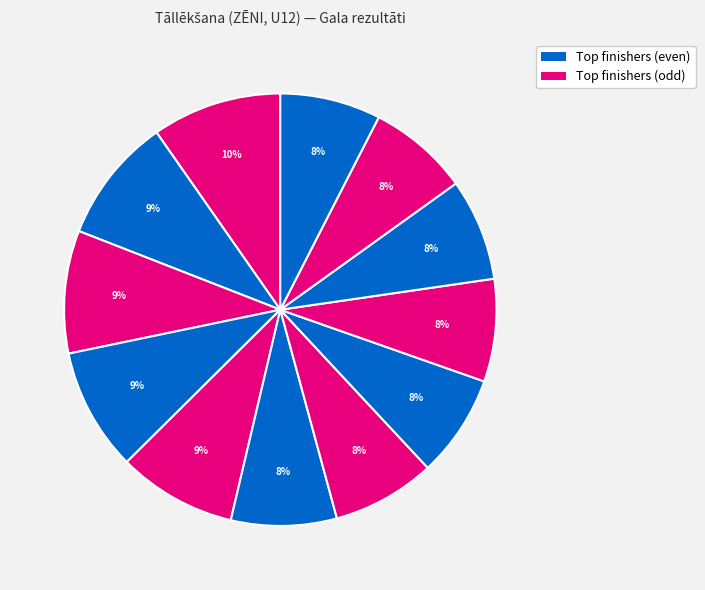

How many slices are in this pie chart?

12